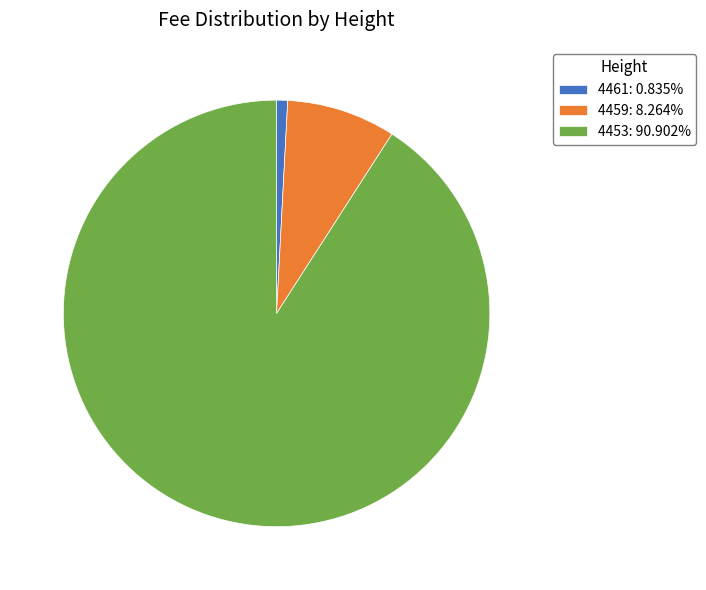

Which category has the smallest portion of the pie?

4461